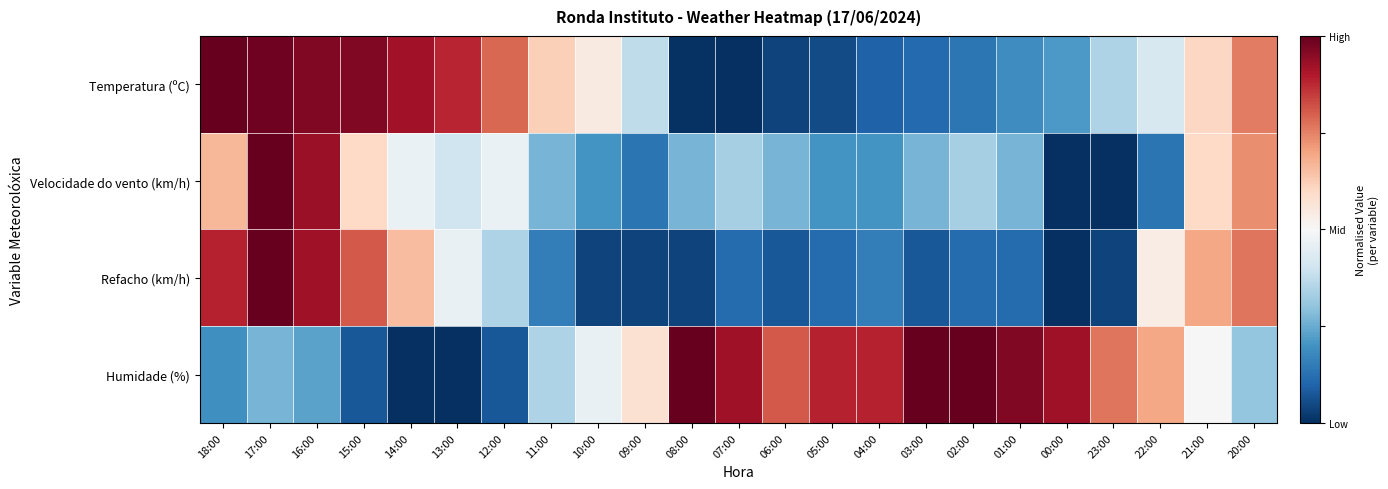

What is the total value across all series at 12:00?

1.7